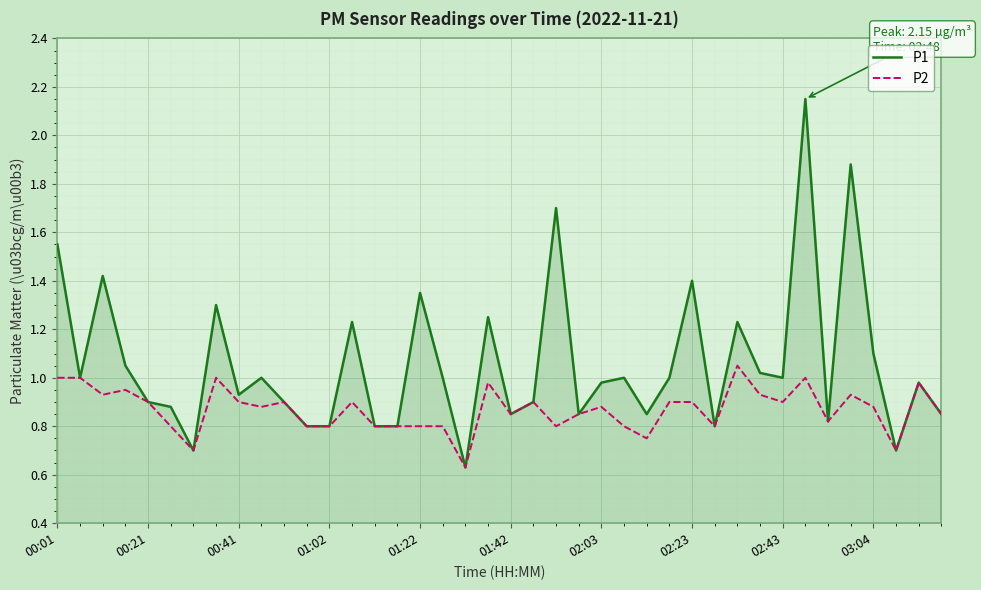

Rank the series by their maximum value, from lowest to highest.

P2, P1